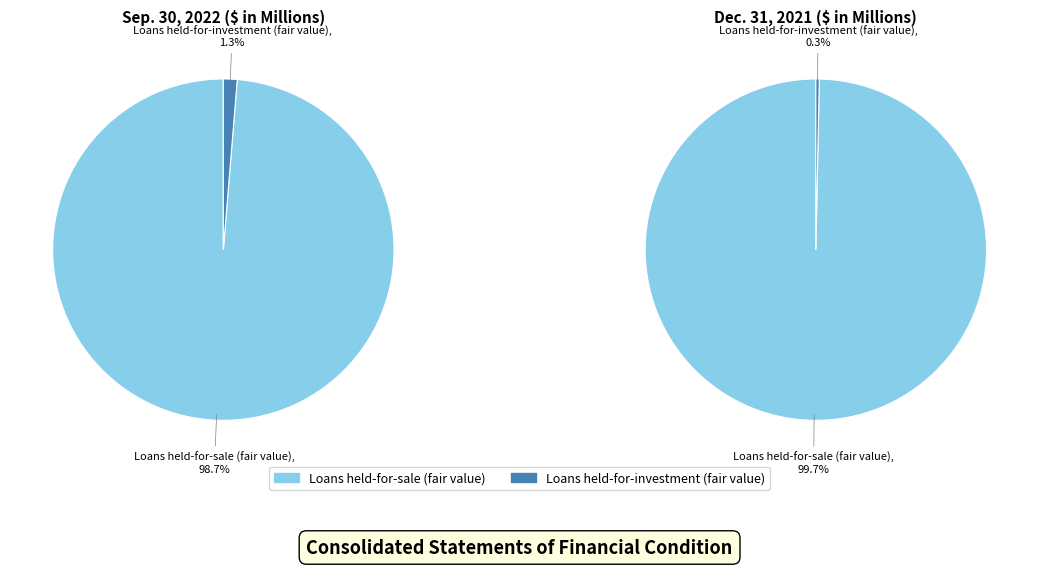

Count the number of slices in the pie.

2